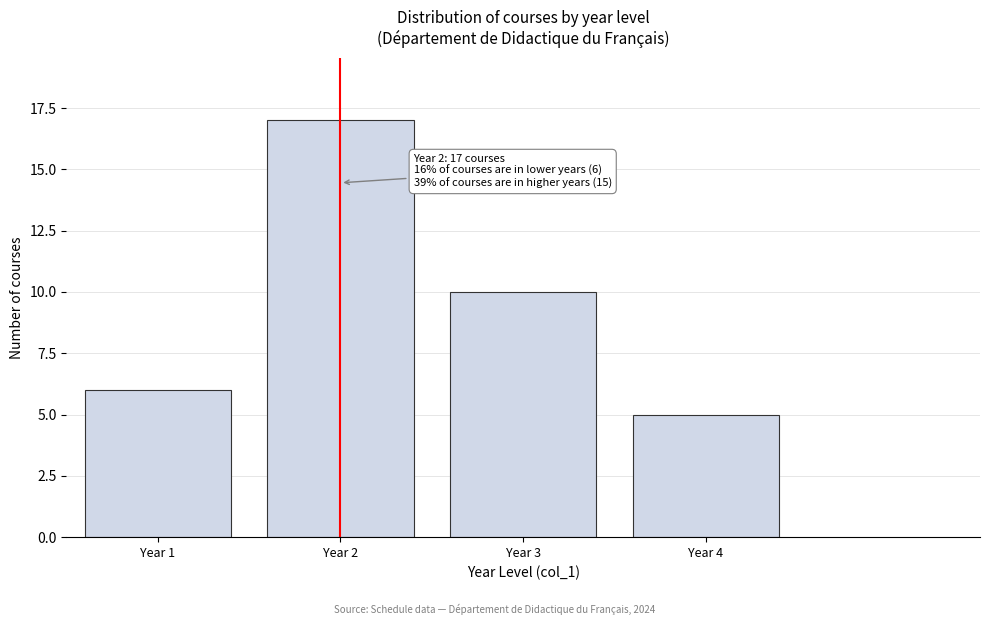

Reading right to left, extract all data points from this chart.

5	10	17	6